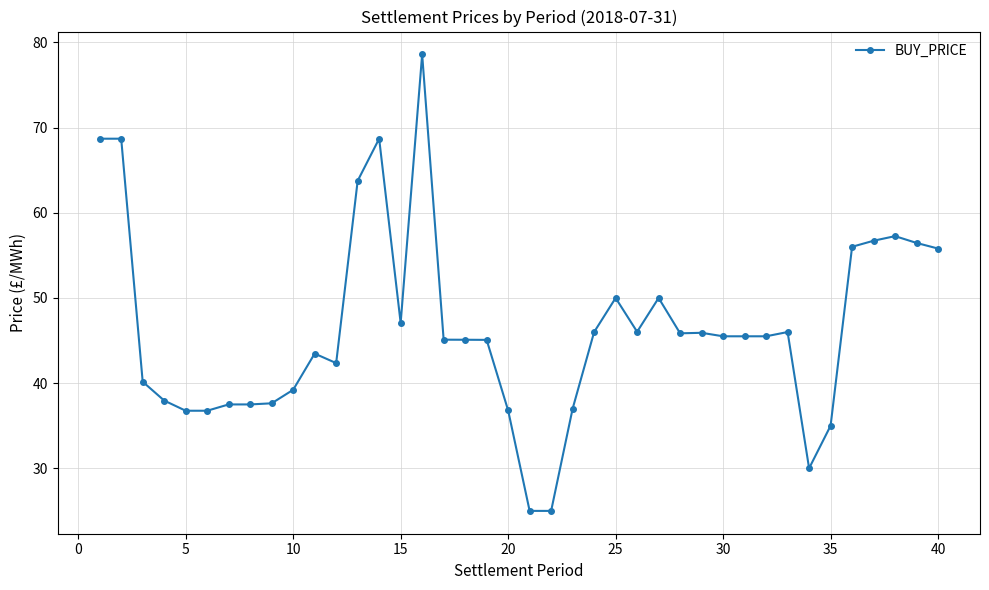

How many lines are shown in the chart?

1